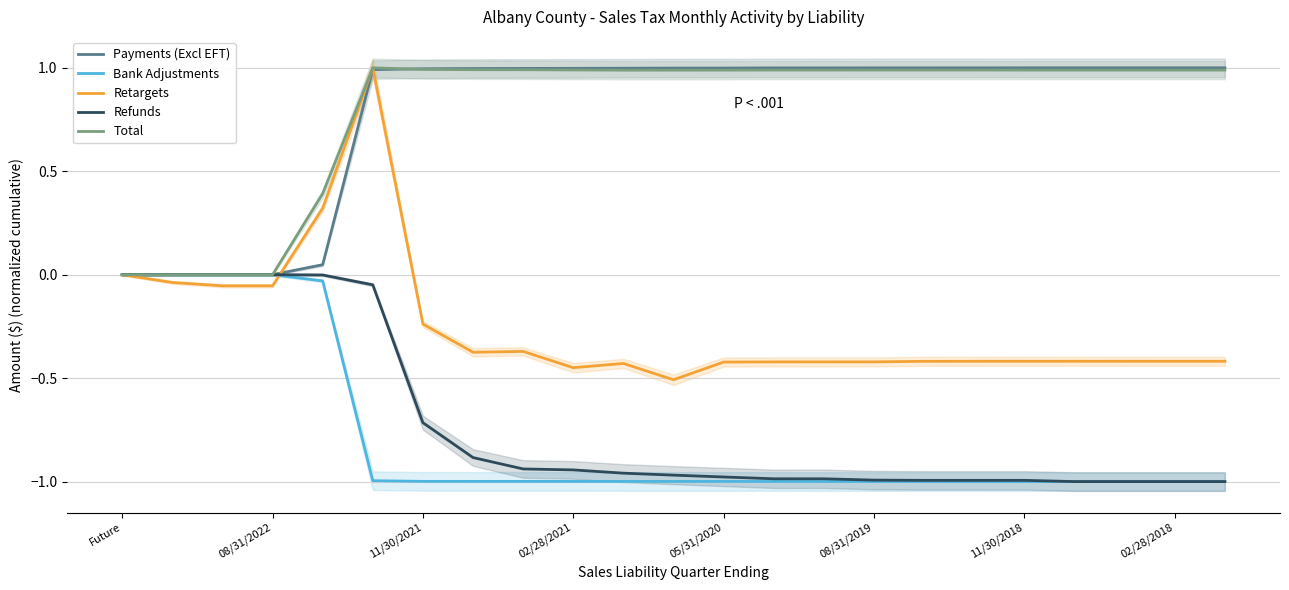

What is the maximum value for Retargets?

1.0